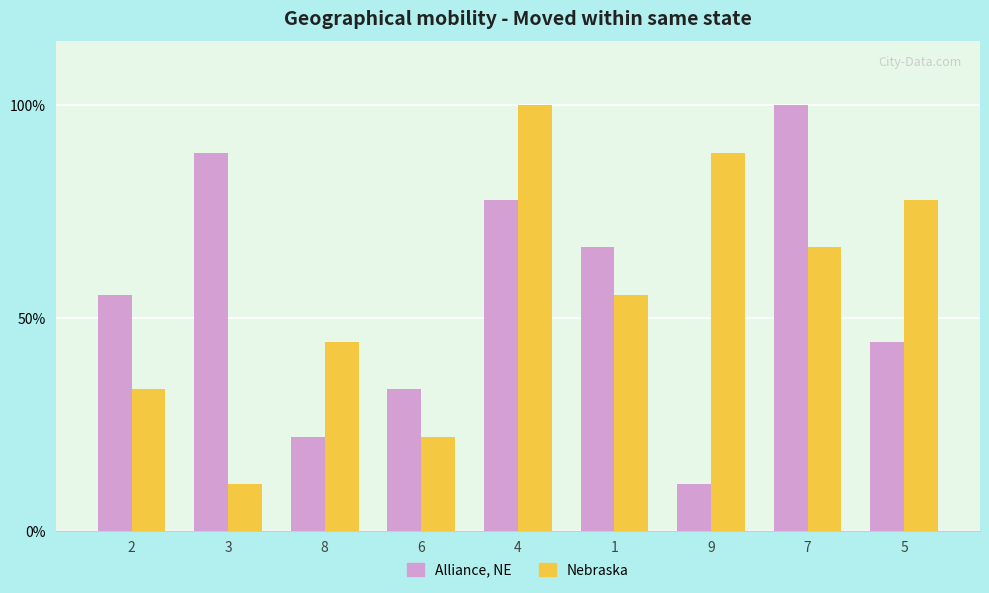

What position from the right is 8?

7